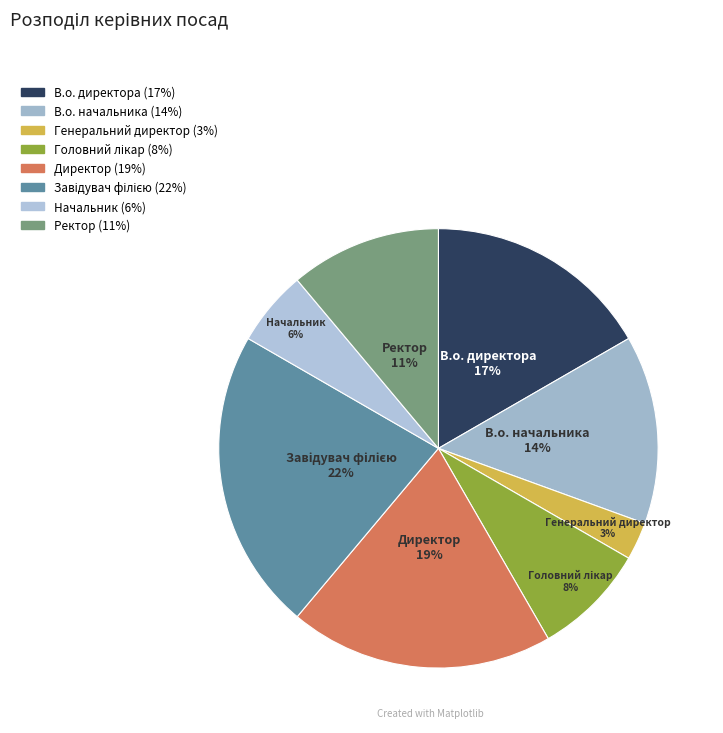

To the nearest percent, what percentage of the pie is Начальник?

6%